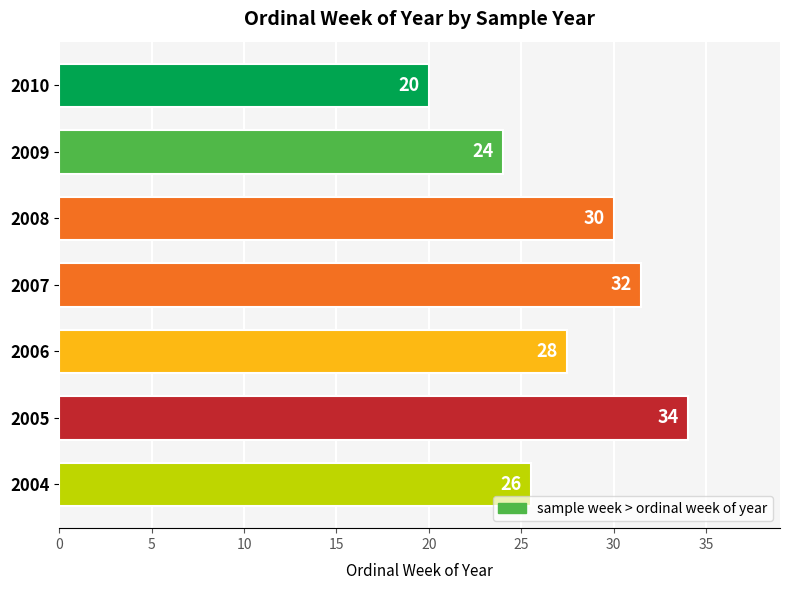

Where is the data nearest to the value 27?

2006